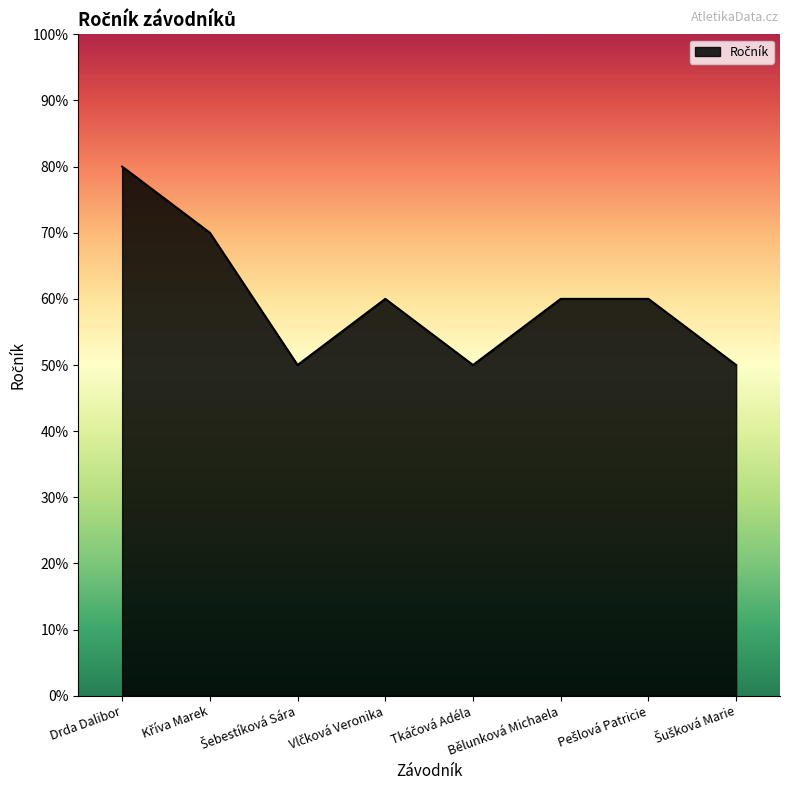

Does the chart display data point markers on the line(s)?

No